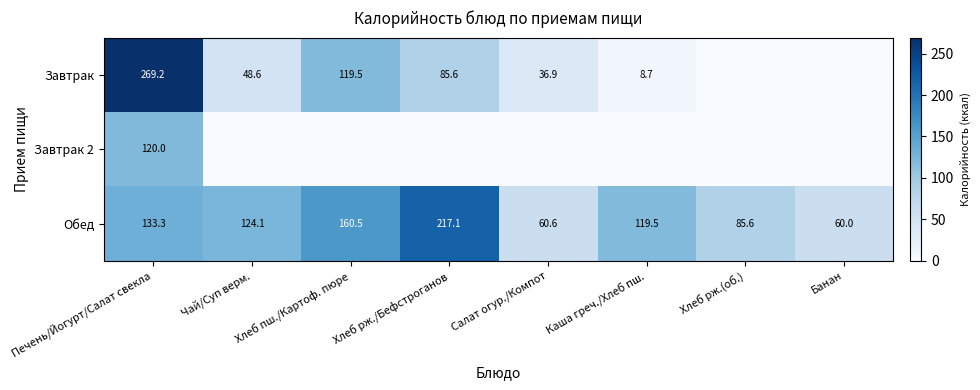

At which label does Обед first exceed 124?

Печень/Йогурт/Салат свекла